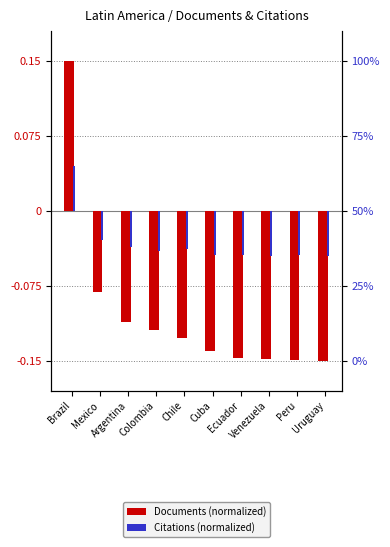

Reading left to right, extract all data points from this chart.

Documents (normalized): 0.1	-0.1	-0.1	-0.1	-0.1	-0.1	-0.1	-0.1	-0.1	-0.1
Citations (normalized): 0.0	-0.0	-0.0	-0.0	-0.0	-0.0	-0.0	-0.0	-0.0	-0.0